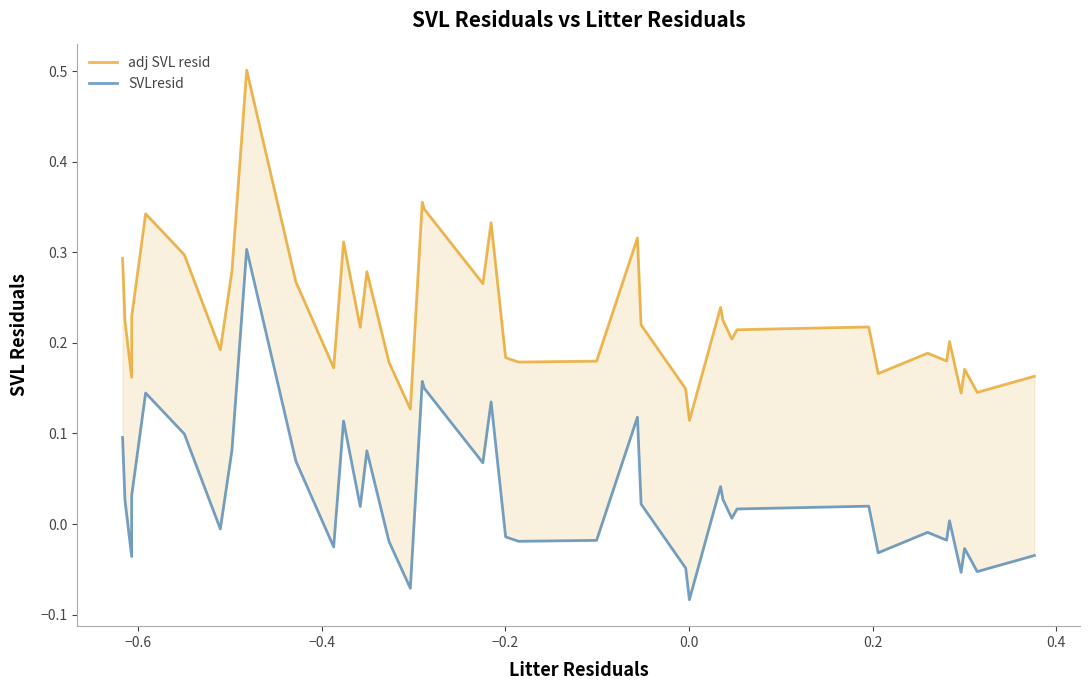

Is this an area chart (filled region under the line)?

No